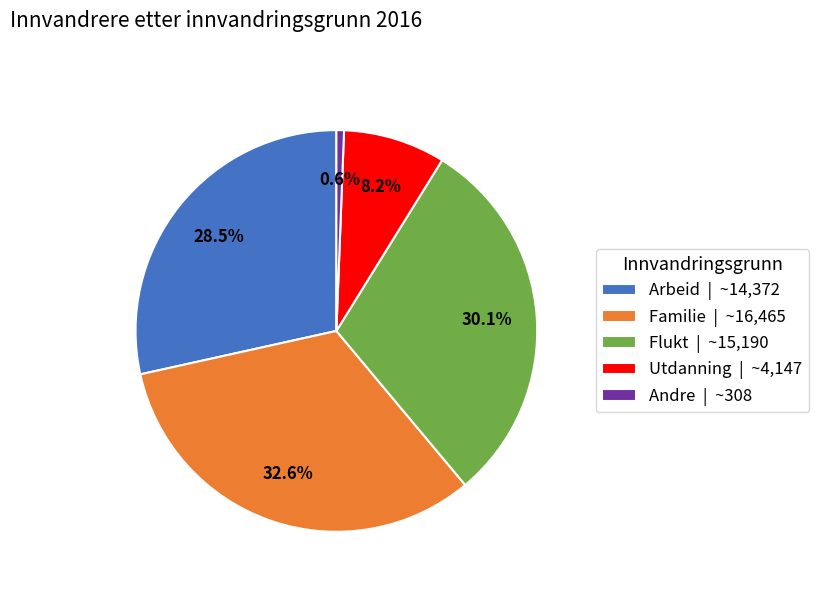

Combined, do Arbeid and Familie account for over 50%?

Yes